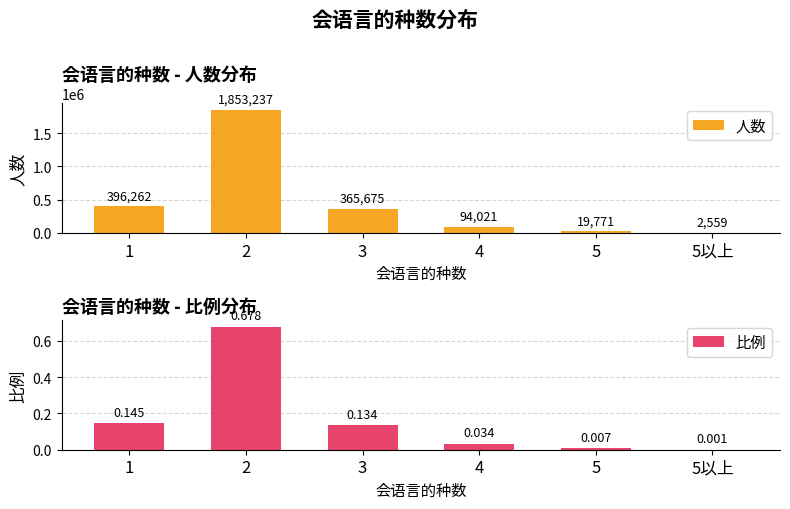

What position from the left is 5以上?

6